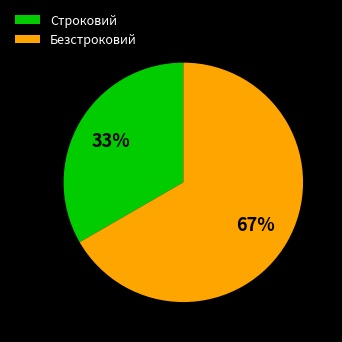

Do Безстроковий and Строковий together represent more than half of the pie?

Yes